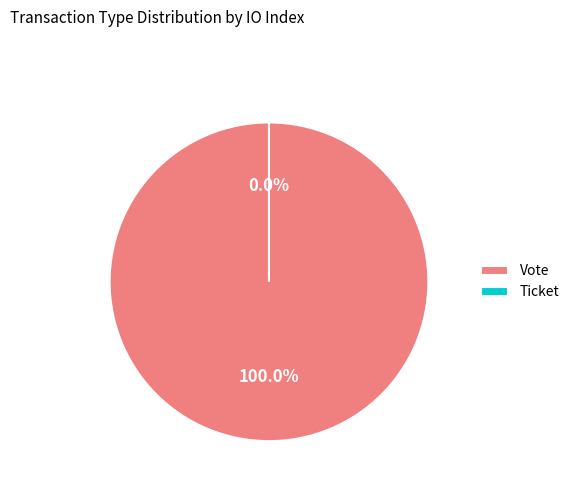

To the nearest percent, what is the combined percentage of Ticket and Vote?

100%